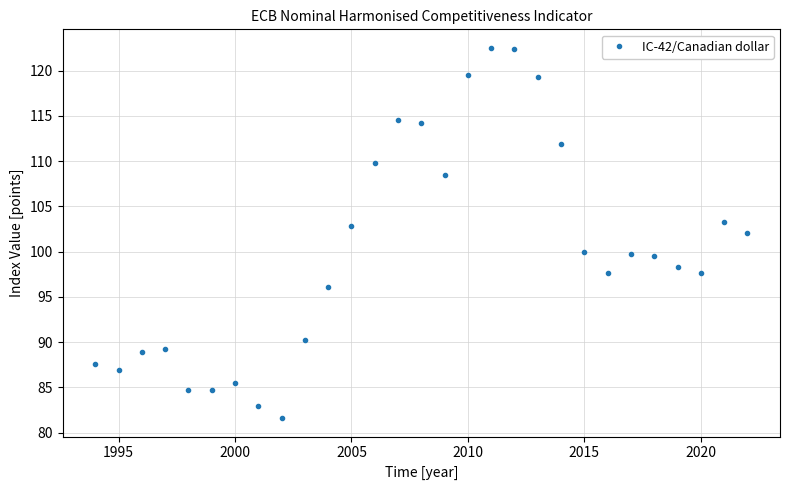

What is the maximum value shown in the chart?

122.5